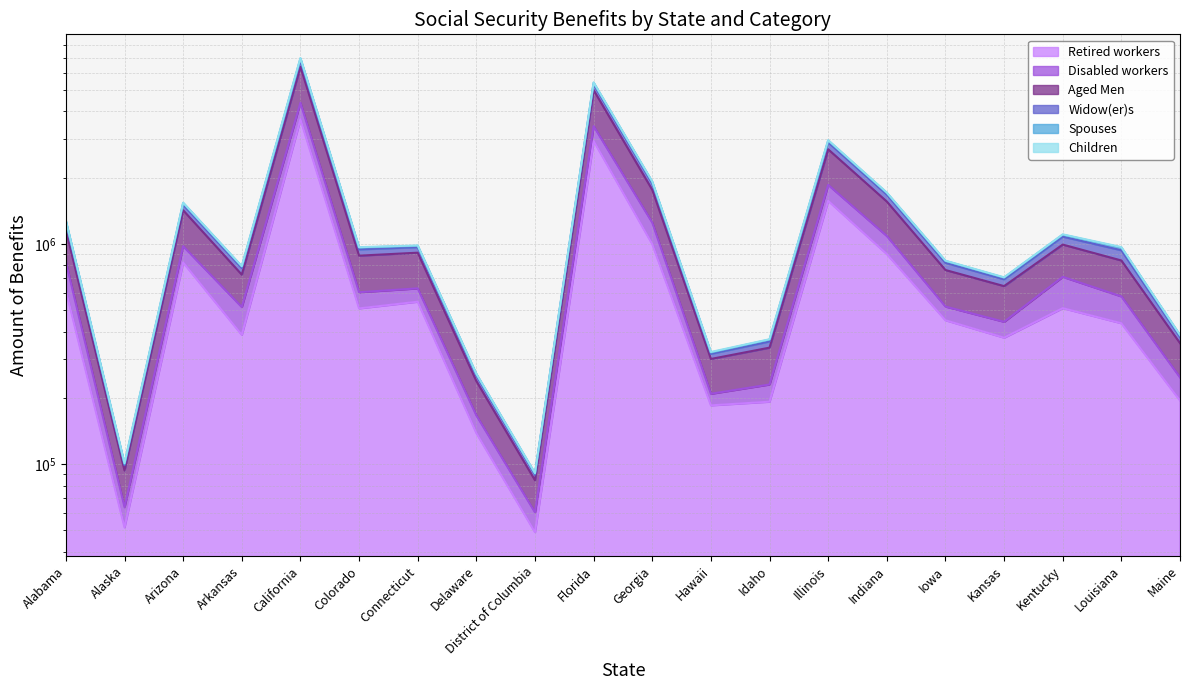

Where does the Retired workers series first go above 509759?

Alabama